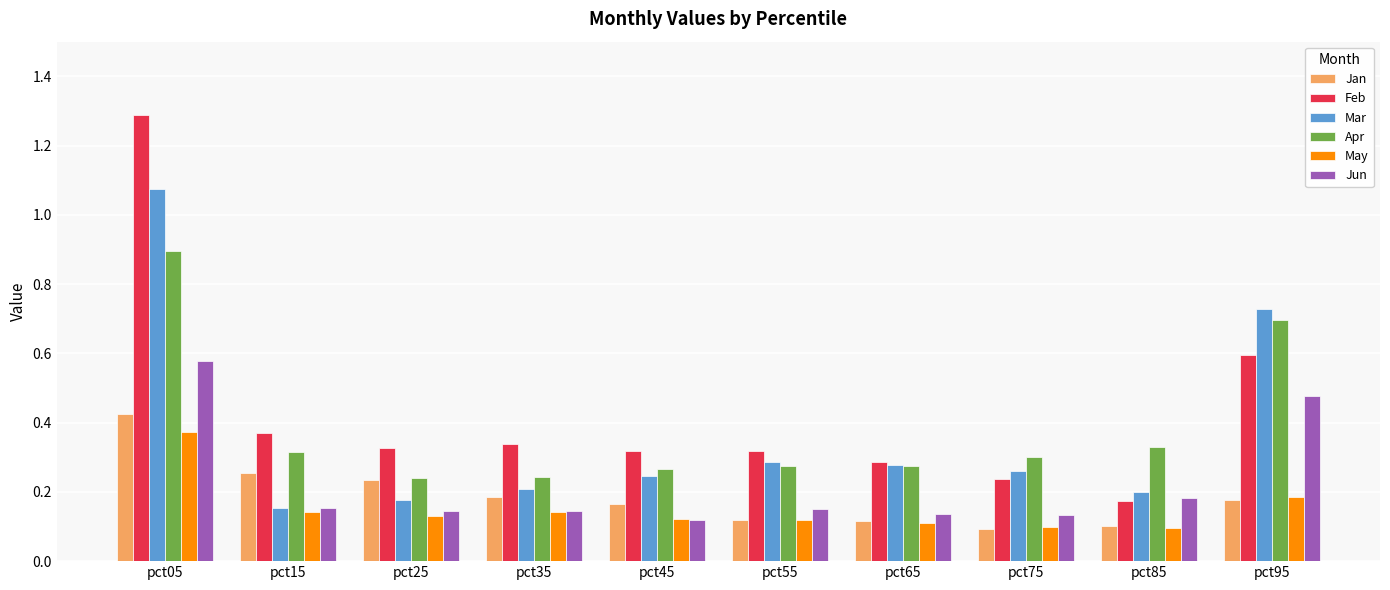

Which series has the largest total across all categories?

Feb